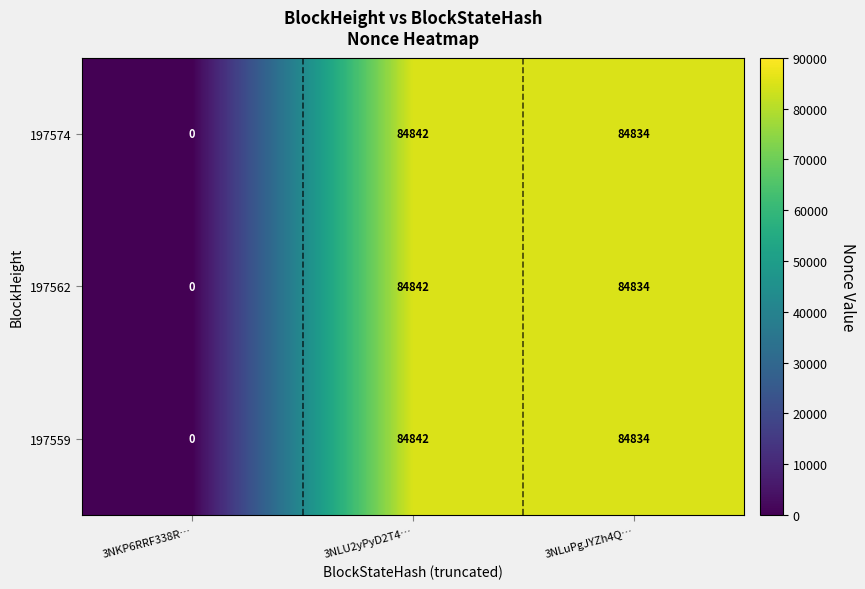

Which label corresponds to the smallest value in the chart?

3NKP6RRF338R…